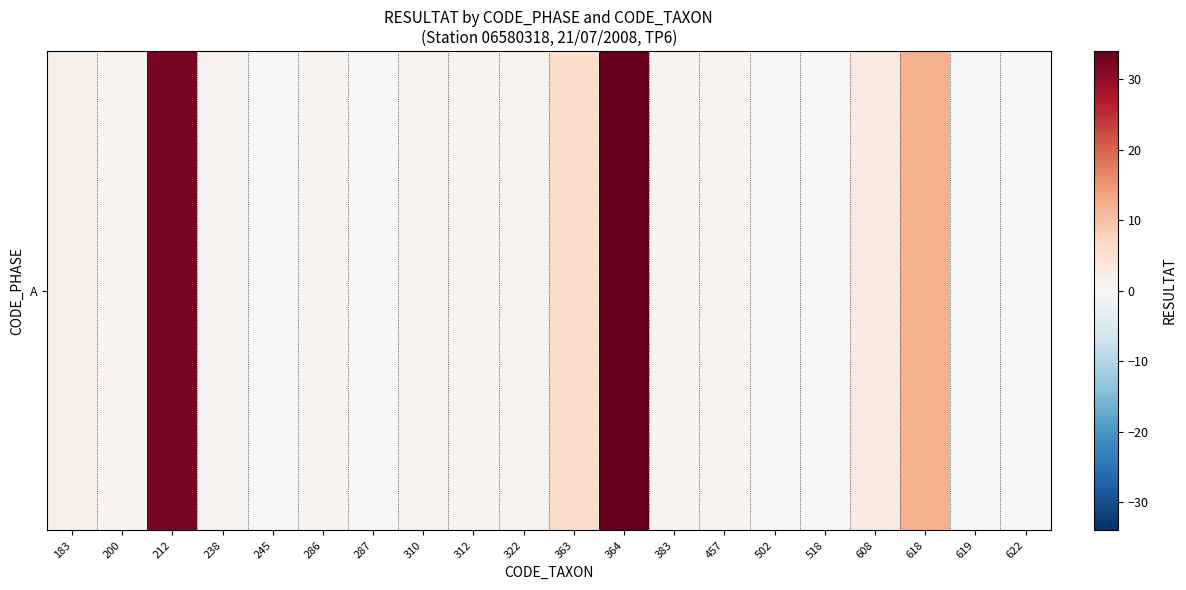

Reading left to right, extract all data points from this chart.

183=2	200=1	212=32	238=1	245=0	286=1	287=0	310=1	312=1	322=1	363=6	364=34	383=1	457=1	502=0	518=0	608=3	618=12	619=0	622=0